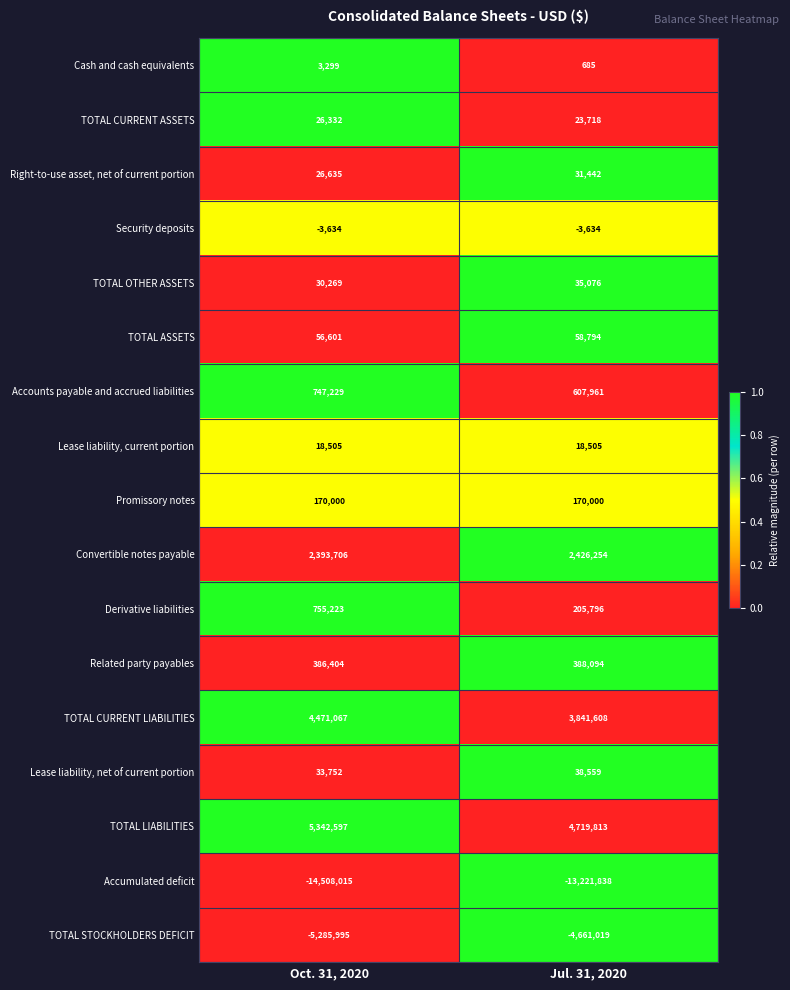

What is the average value of the TOTAL STOCKHOLDERS DEFICIT series?

-4973507